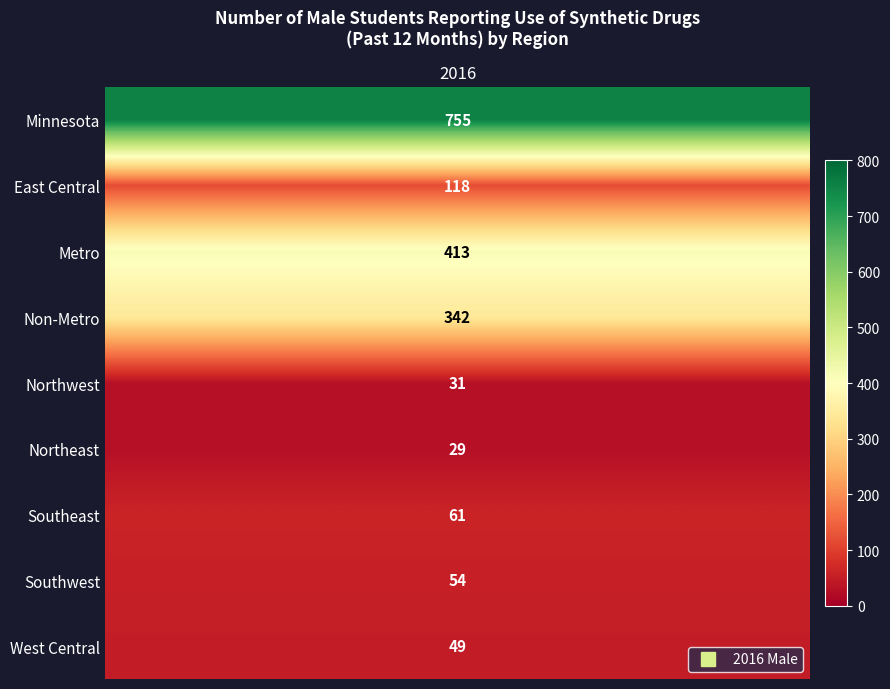

What is the minimum value shown in the chart?

29